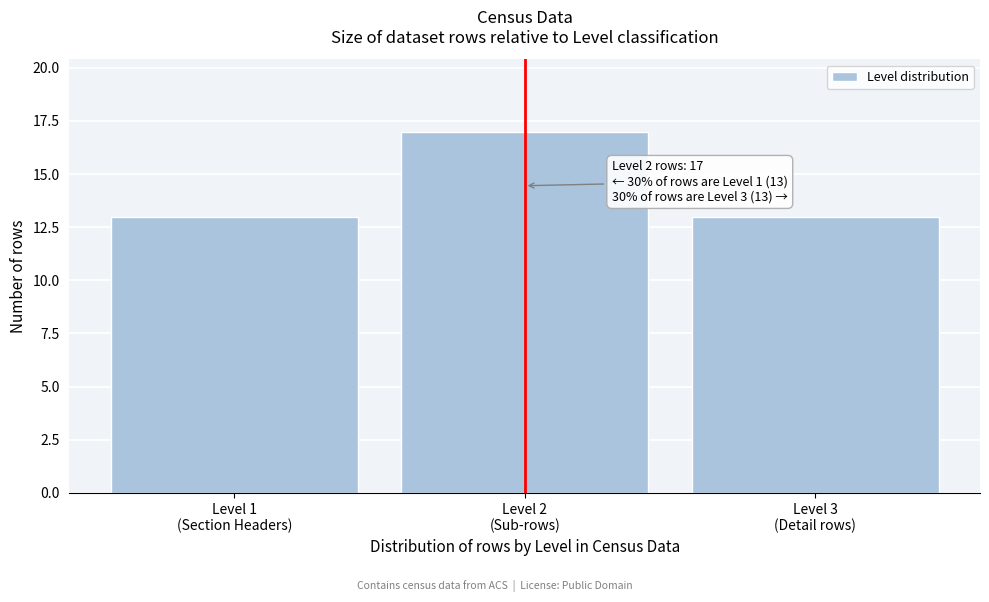

Reading left to right, transcribe all the data shown in this chart.

13	17	13